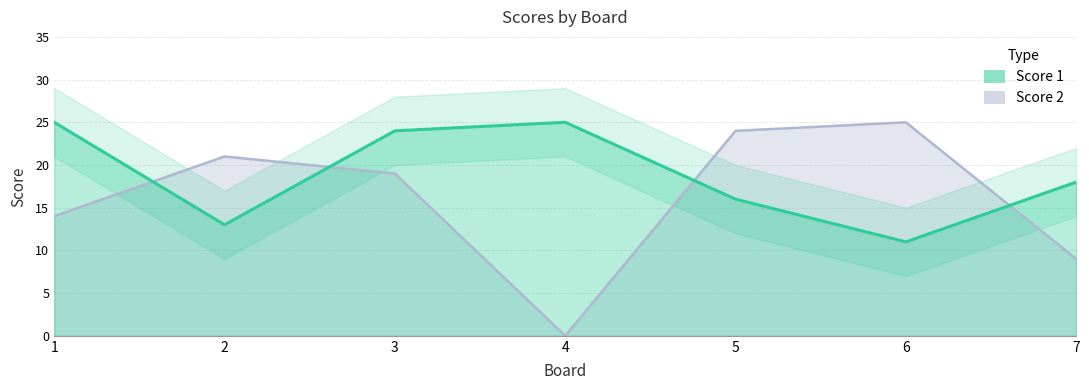

Which series has the largest total across all categories?

Score 1